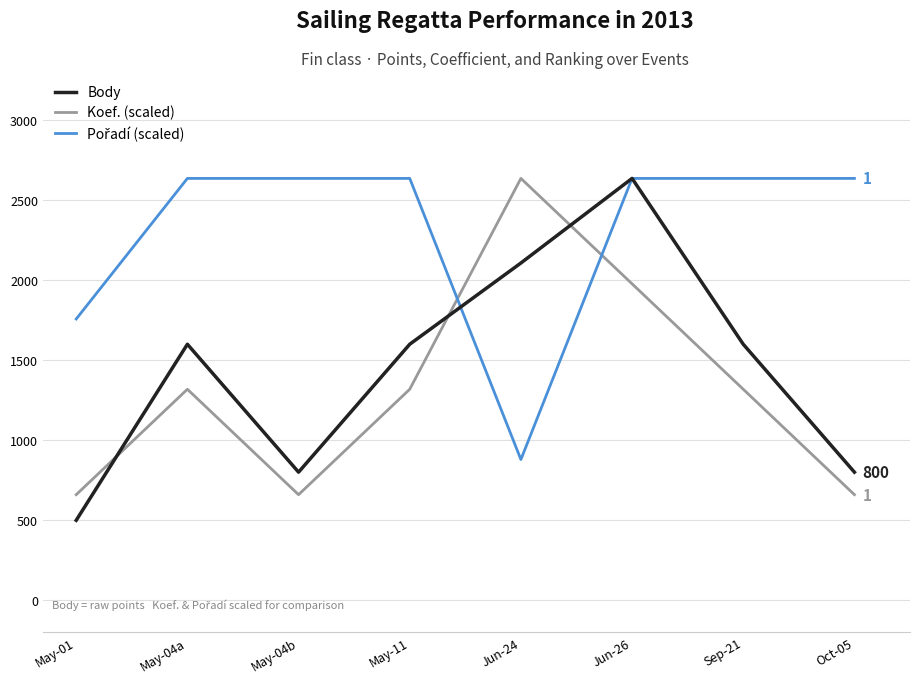

What is the highest value of the Body series?

2637.0